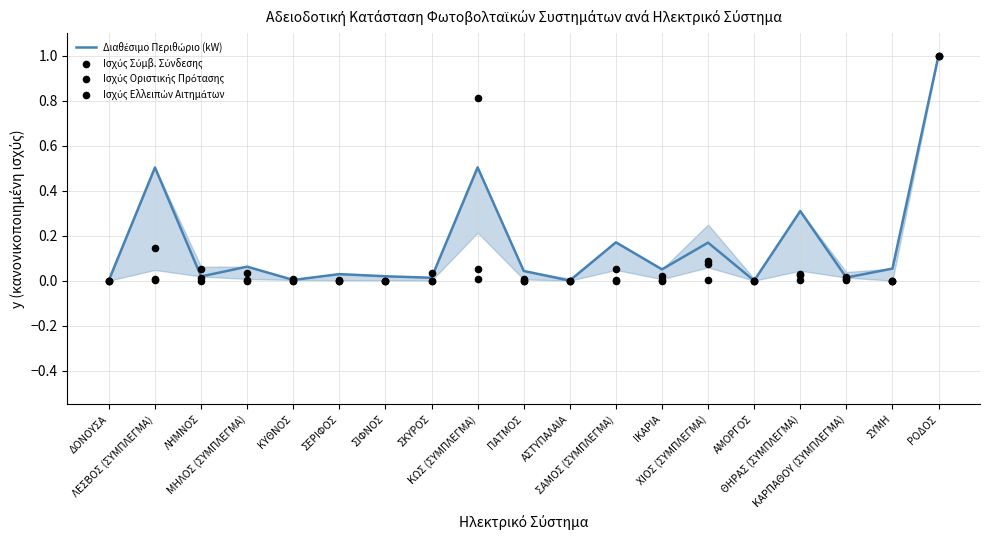

Which series reaches the minimum Y coordinate?

Διαθέσιμο Περιθώριο (kW)